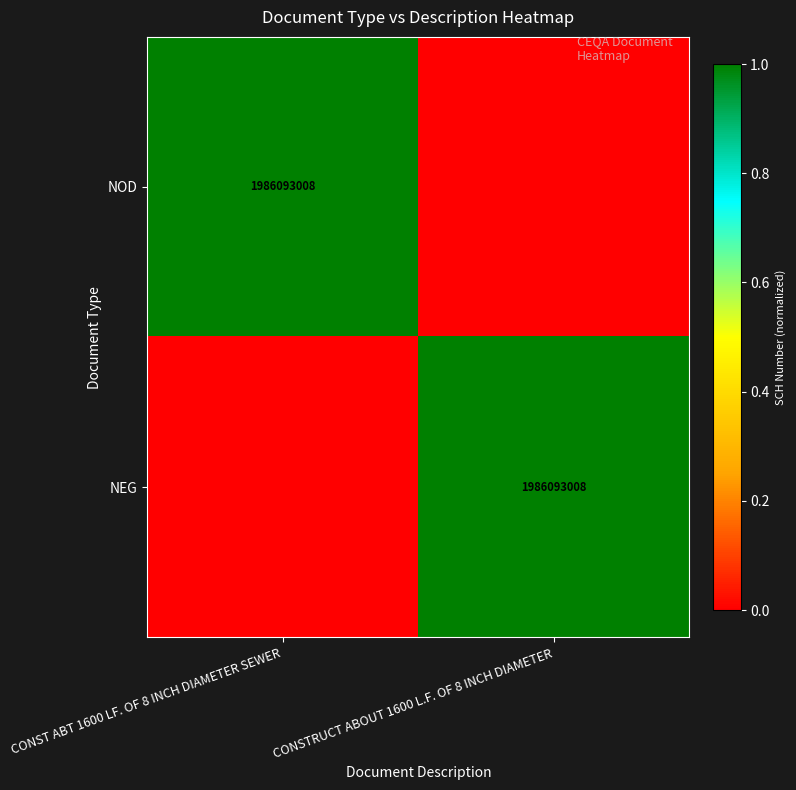

What is the spread (max minus min) of values at CONSTRUCT ABOUT 1600 L.F. OF 8 INCH DIAMETER?

1